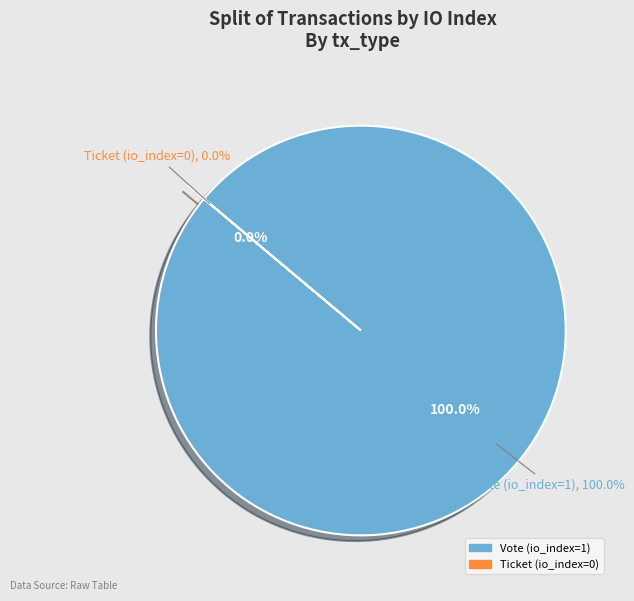

Which category has the biggest portion of the pie?

Vote (io_index=1)